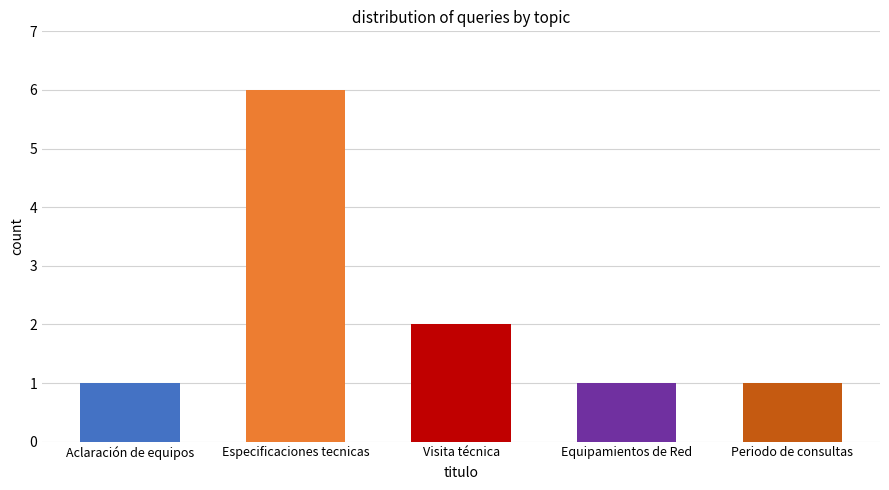

True or false: the data shows 1 at Equipamientos de Red.

True